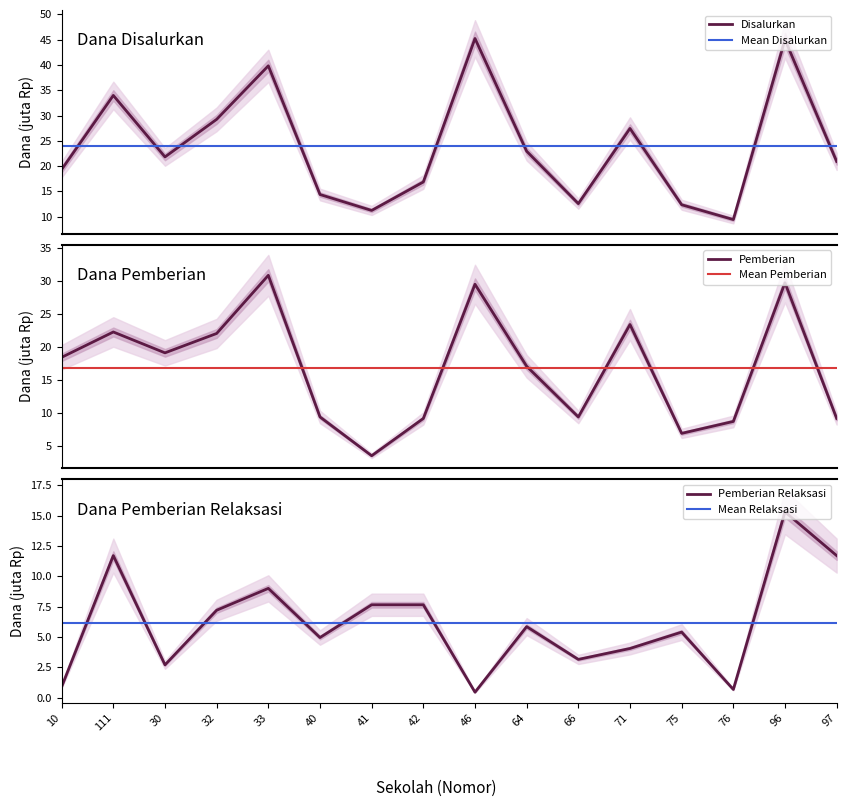

What are all the series names shown in the legend?

Disalurkan, Pemberian, Pemberian Relaksasi